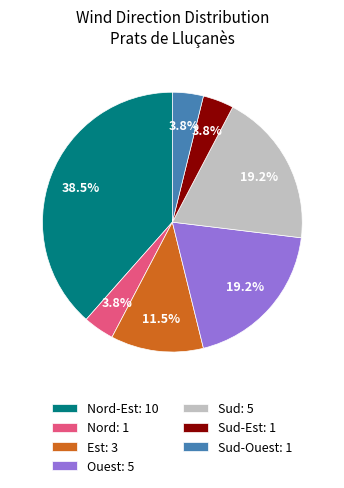

Which category has the biggest portion of the pie?

Nord-Est: 10